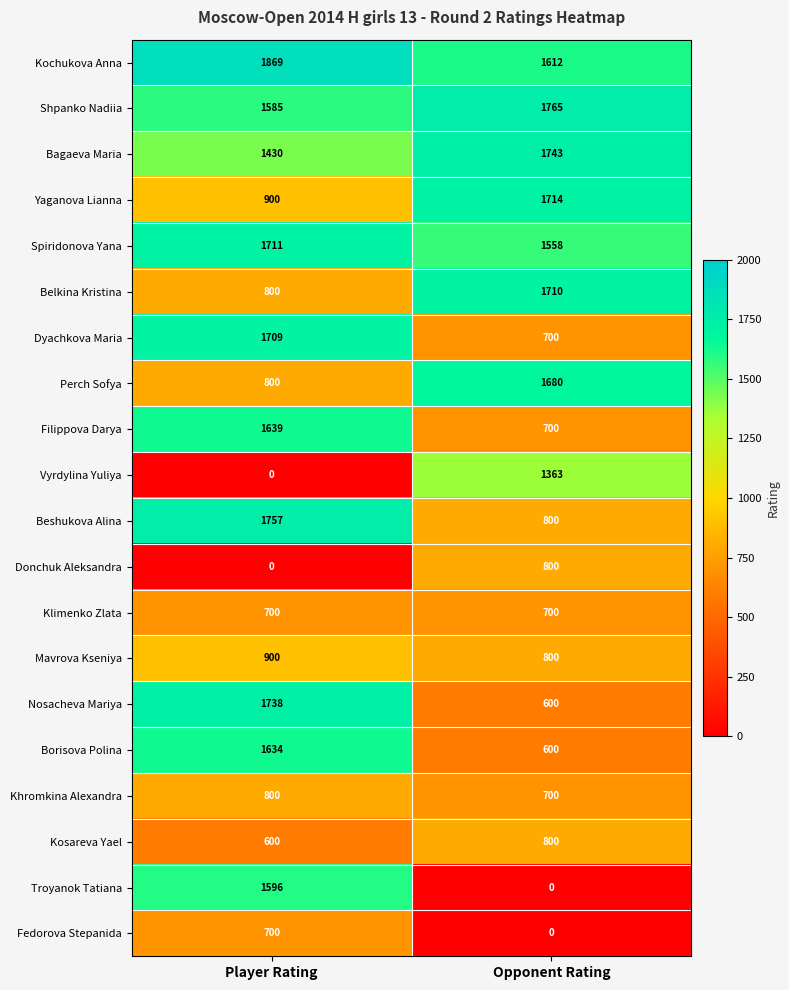

The Kosareva Yael series shows 600 at Player Rating. True or false?

True